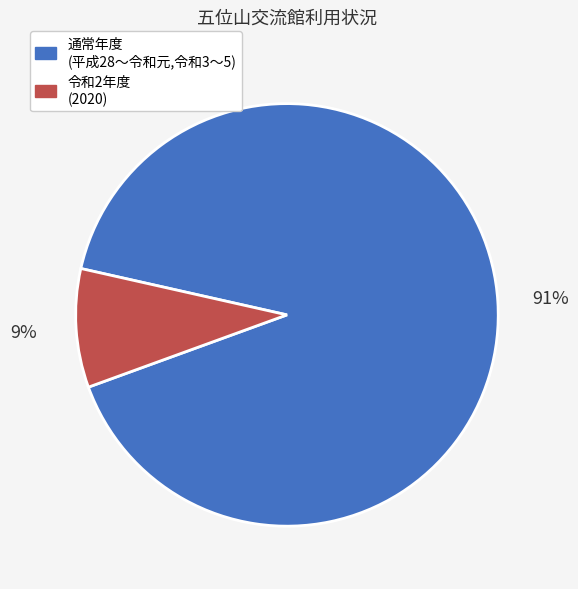

To the nearest percent, what is the difference between the largest and smallest slice percentages?

82%